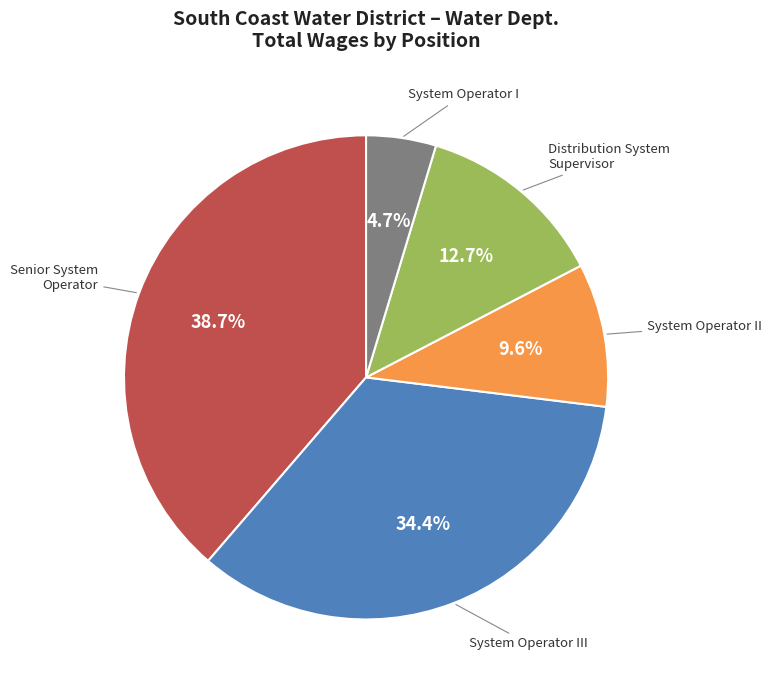

To the nearest percent, what is the combined percentage of System Operator II and System Operator I?

14%